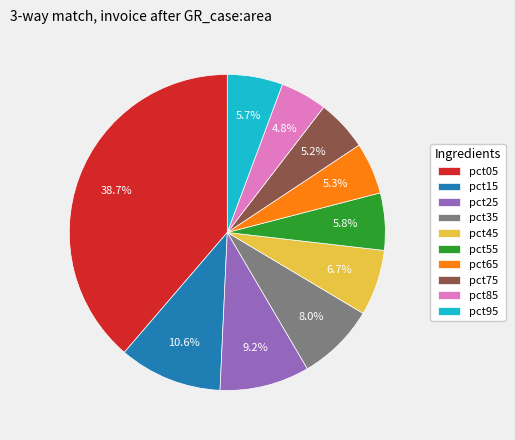

Does any single category account for the majority?

No